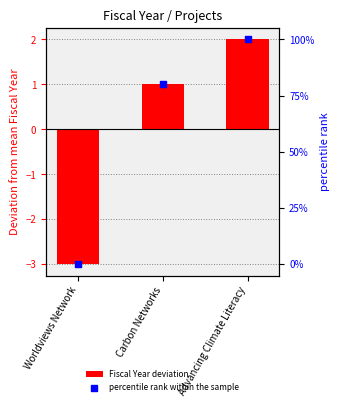

What is the total value across all series at Advancing Climate Literacy?

52